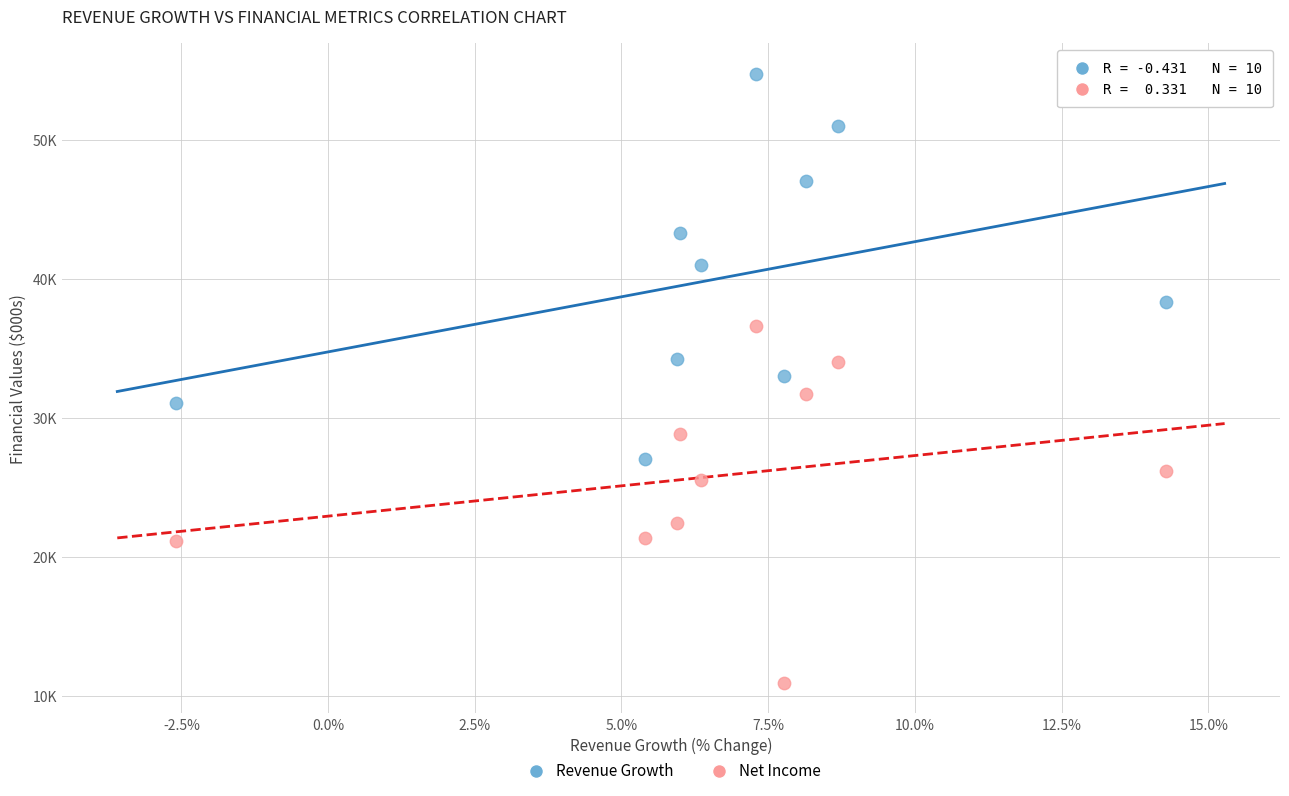

Which series reaches the minimum Y coordinate?

Net Income